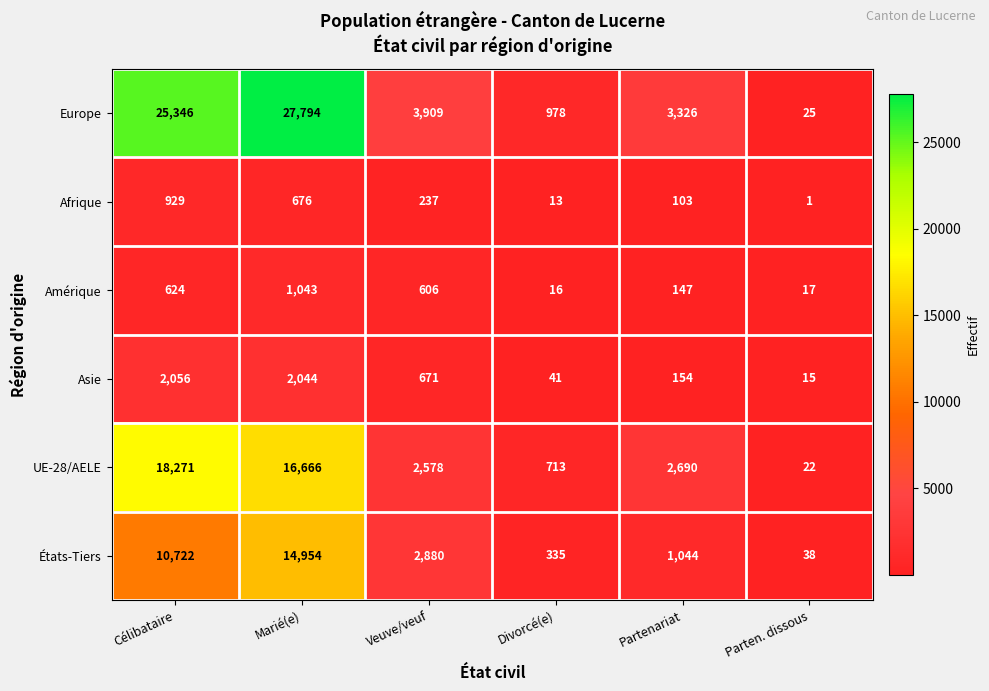

Which series has the widest spread of values?

Europe